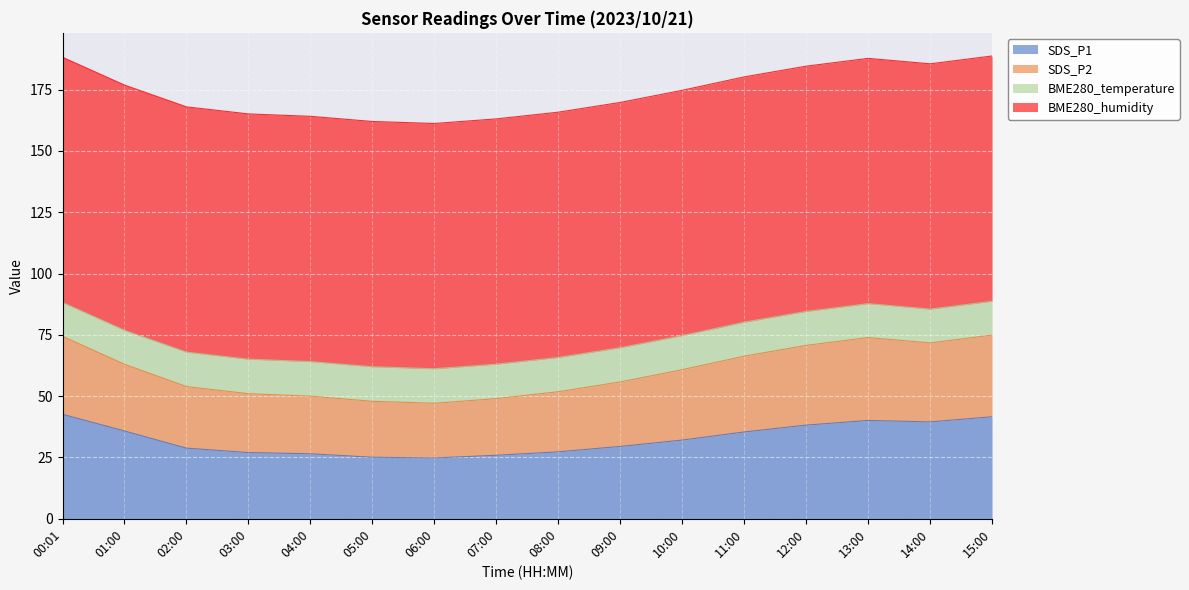

What are all the series names shown in the legend?

SDS_P1, SDS_P2, BME280_temperature, BME280_humidity